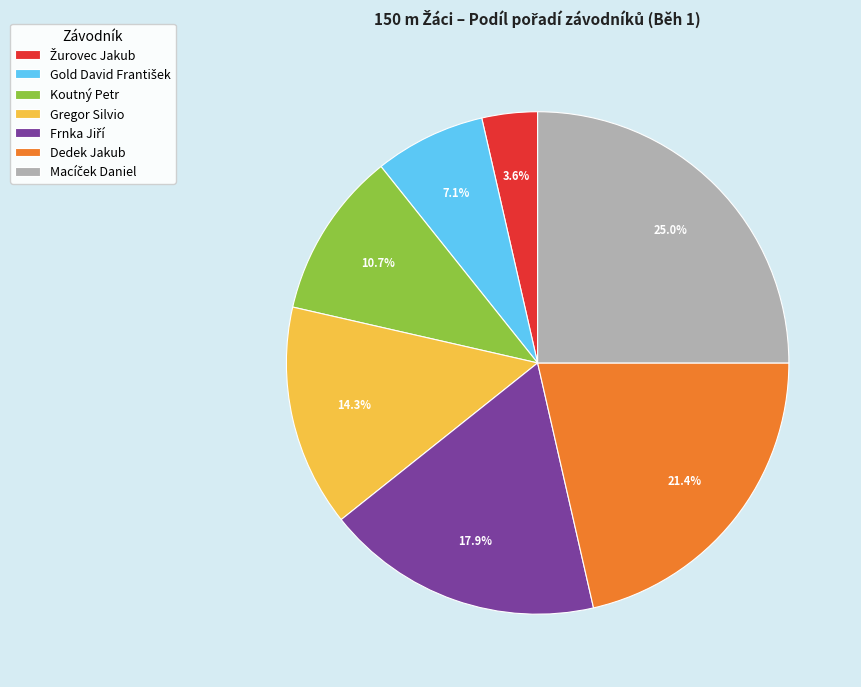

True or false: Gregor Silvio accounts for 14% of the total.

True